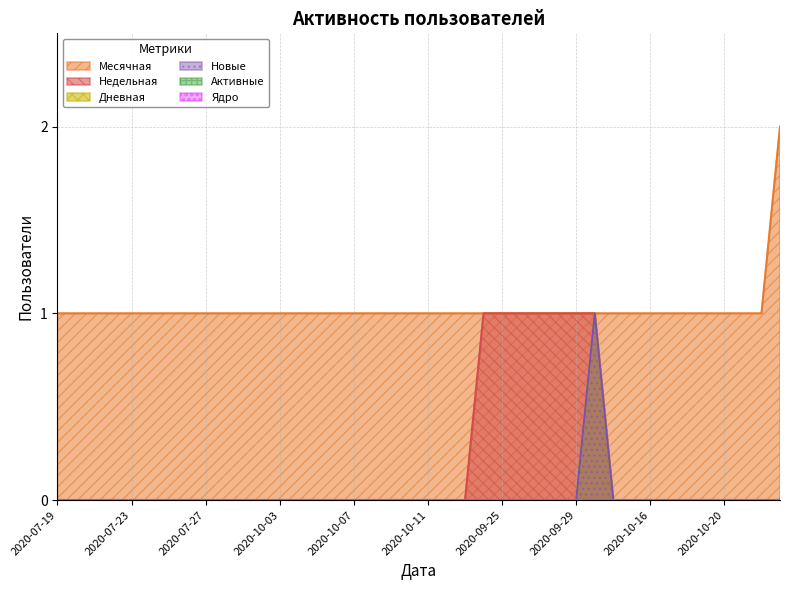

Does the chart have visible grid lines?

Yes